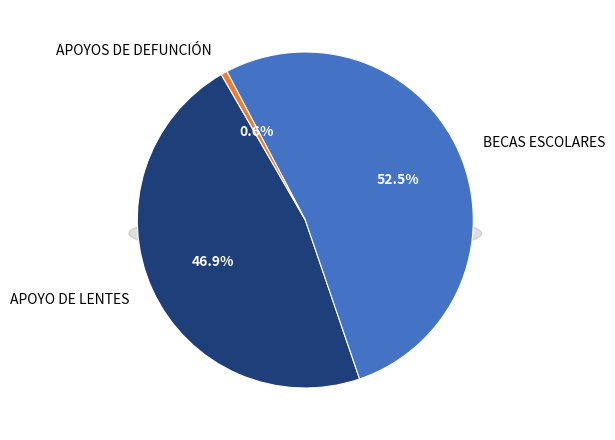

What percentage is the APOYO DE LENTES slice, to the nearest percent?

47%